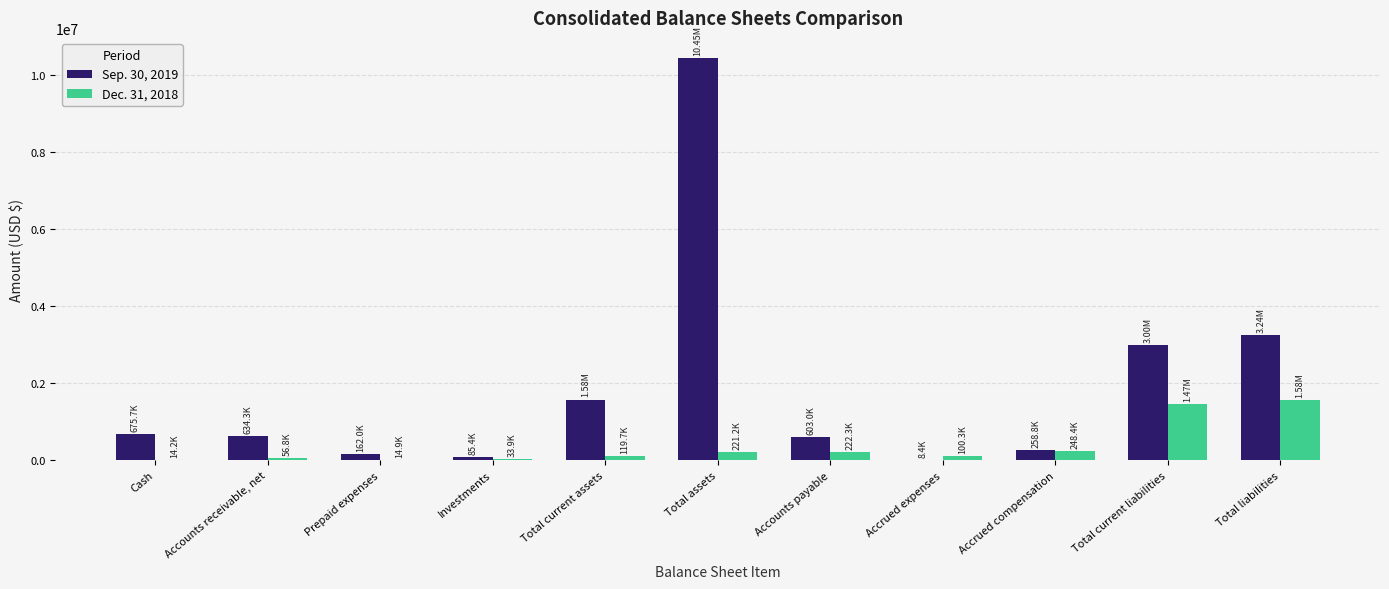

What is the total value across all series at Total liabilities?

4820927